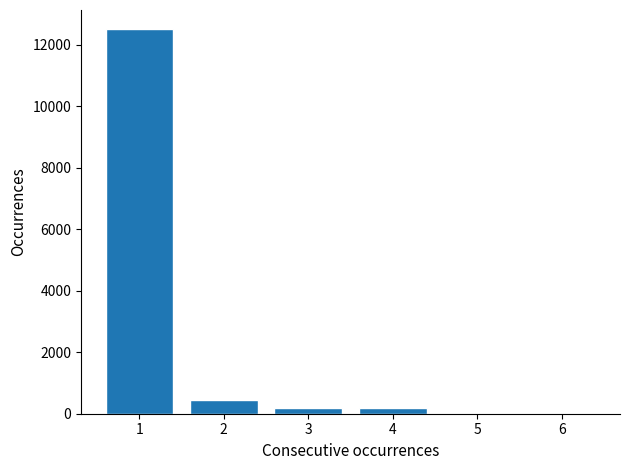

Reading left to right, what are all the values shown in this chart?

1=12500	2=462	3=185	4=185	5=0	6=0